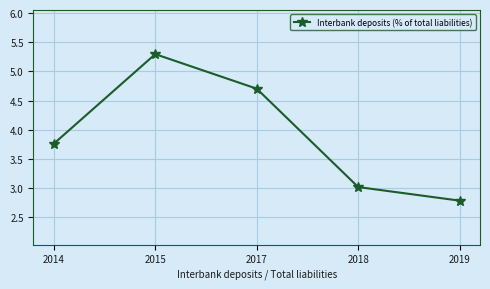

Does the chart have visible grid lines?

Yes